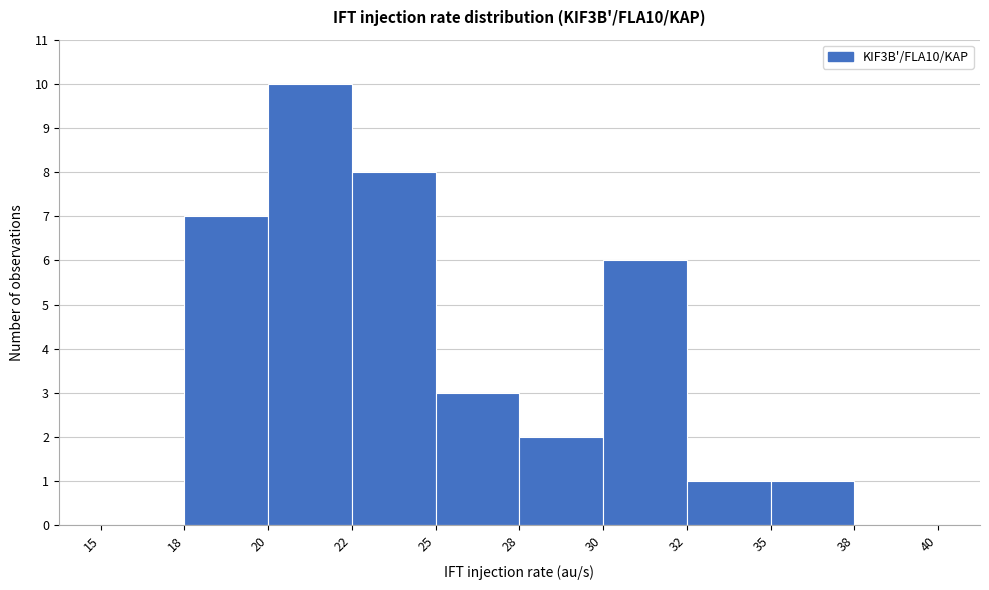

Reading left to right, extract all data points from this chart.

15=0	18=7	20=10	22=8	25=3	28=2	30=6	32=1	35=1	38=0